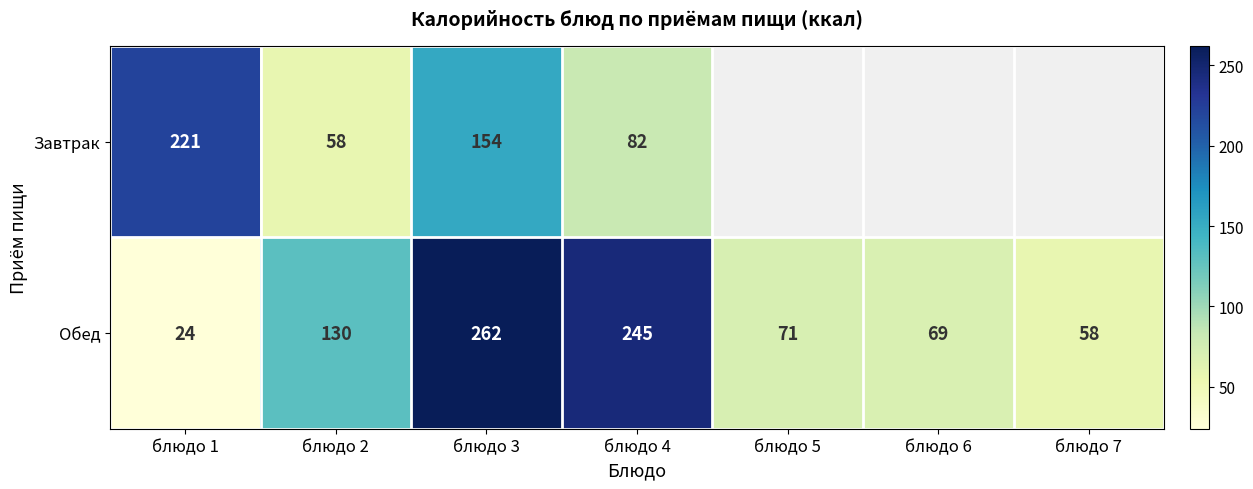

At which category does the chart reach its minimum across all series?

блюдо 1